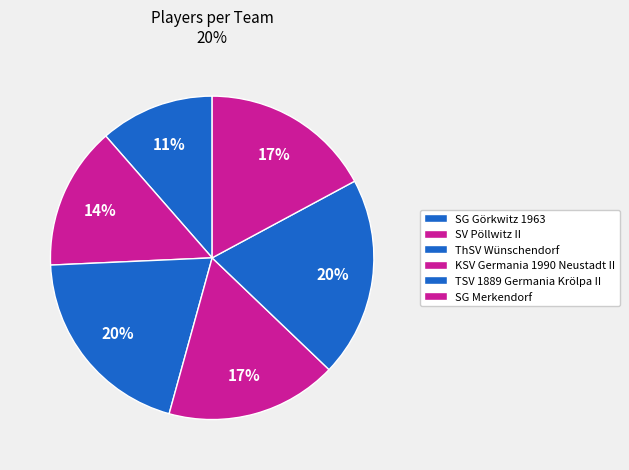

How many slices are in this pie chart?

6